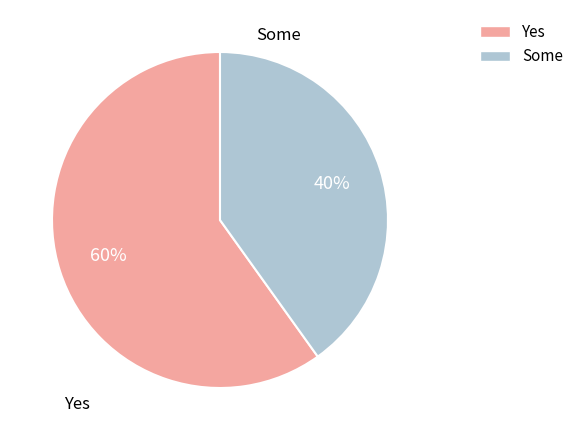

Is there any slice that represents more than half of the pie?

Yes